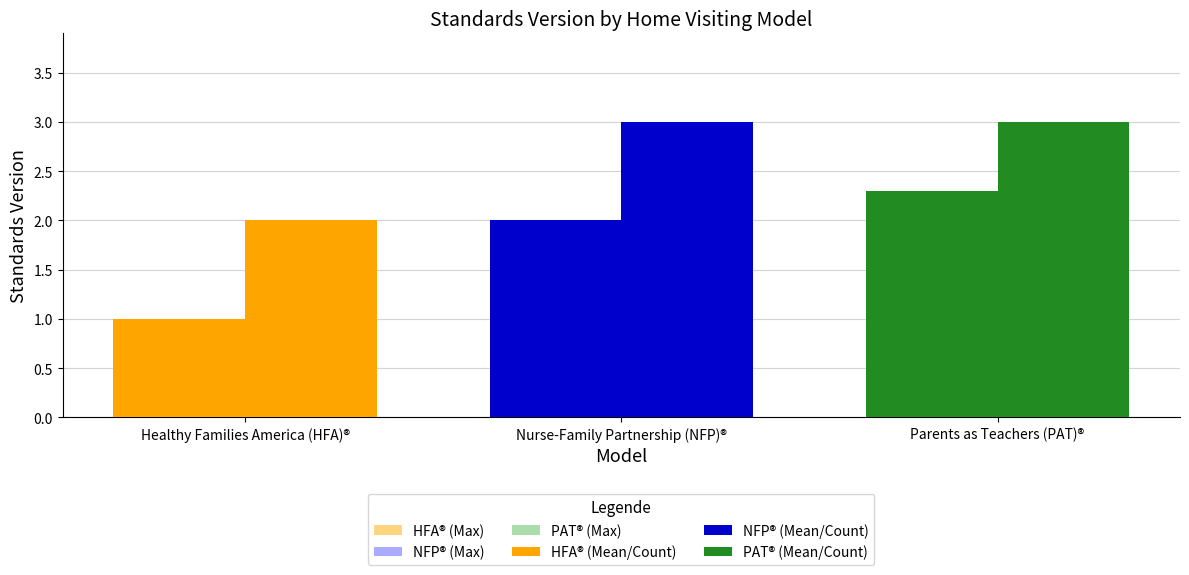

What is the difference between the maximum and second lowest values?

0.3